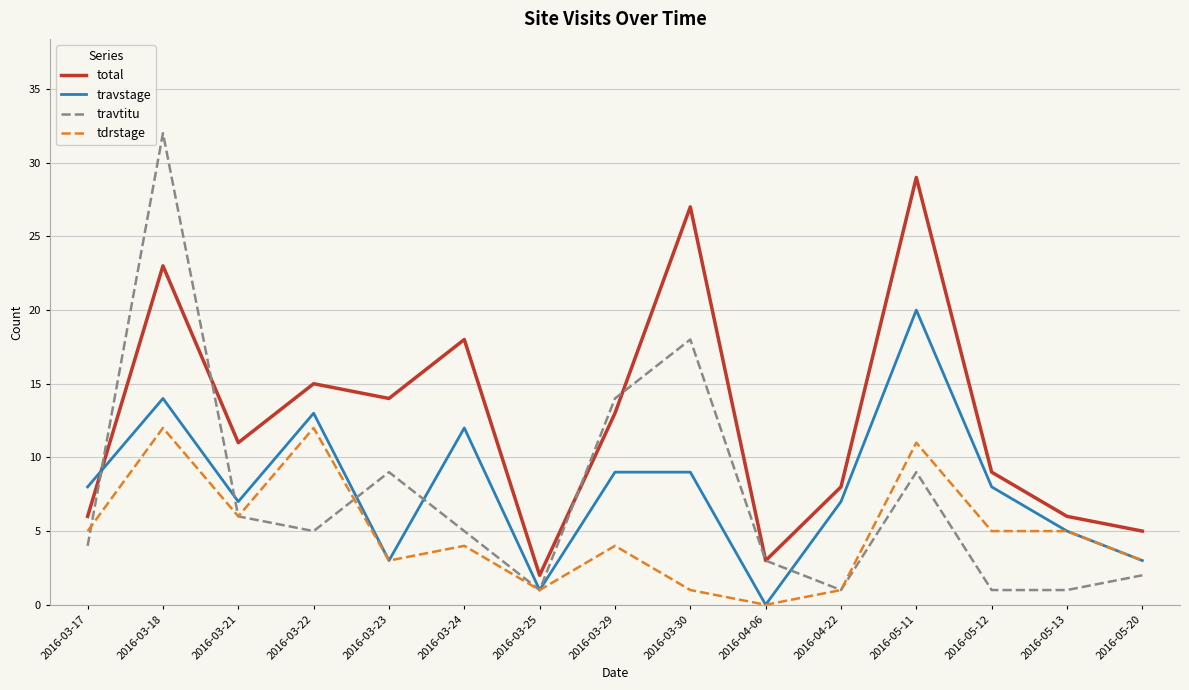

How many values in the total series are below 11?

7